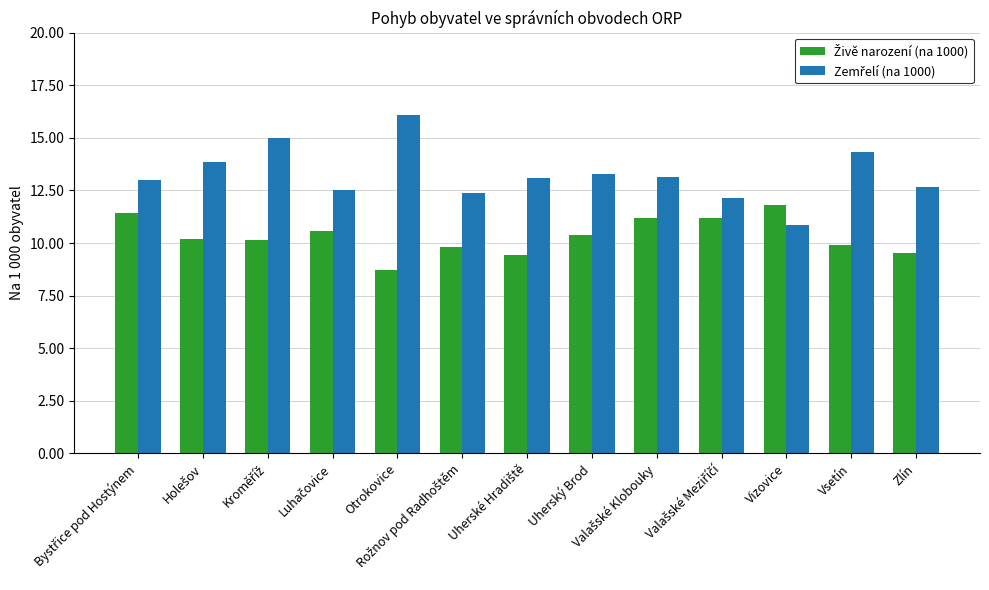

Are the bars grouped side by side (vs. stacked)?

Yes